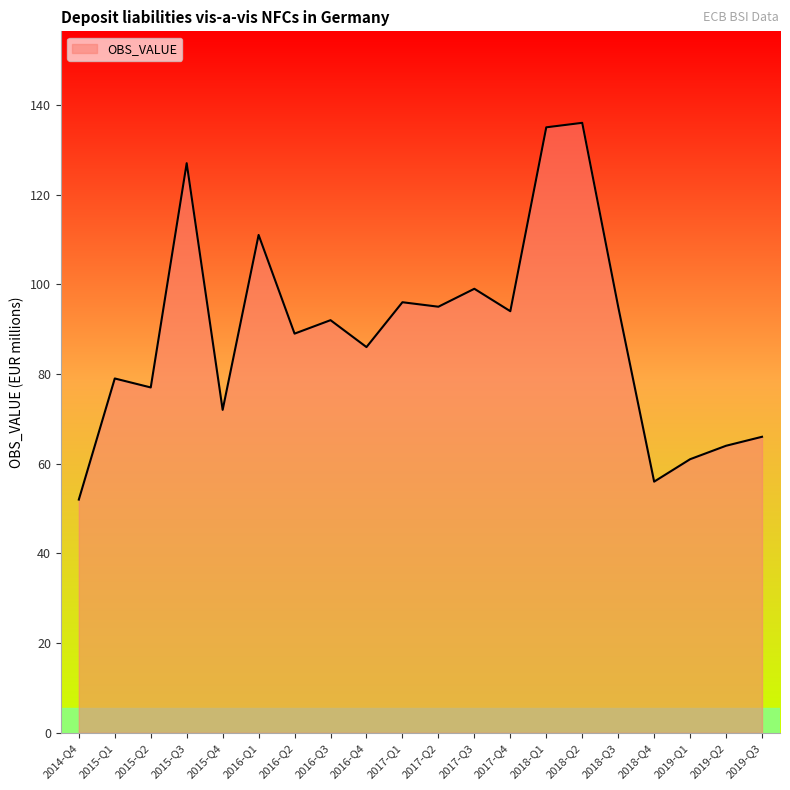

Where is the first local maximum?

2015-Q1